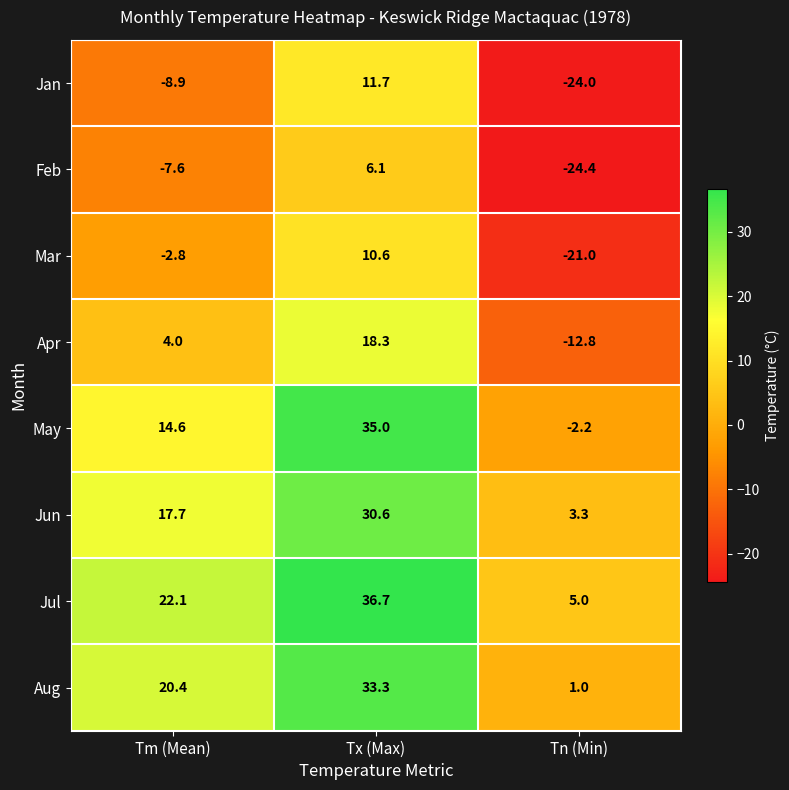

Which series changed the most between Tm (Mean) and Tn (Min)?

Aug